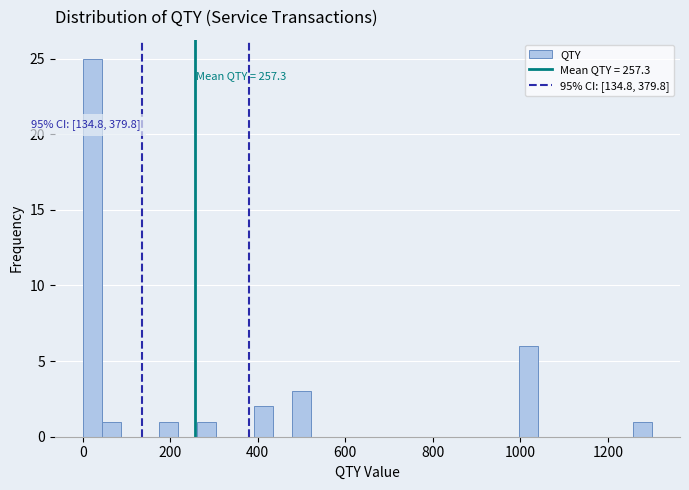

Around what value on the x-axis is the tallest bar? Give the approximate position of its centre, as read against the axis.

20